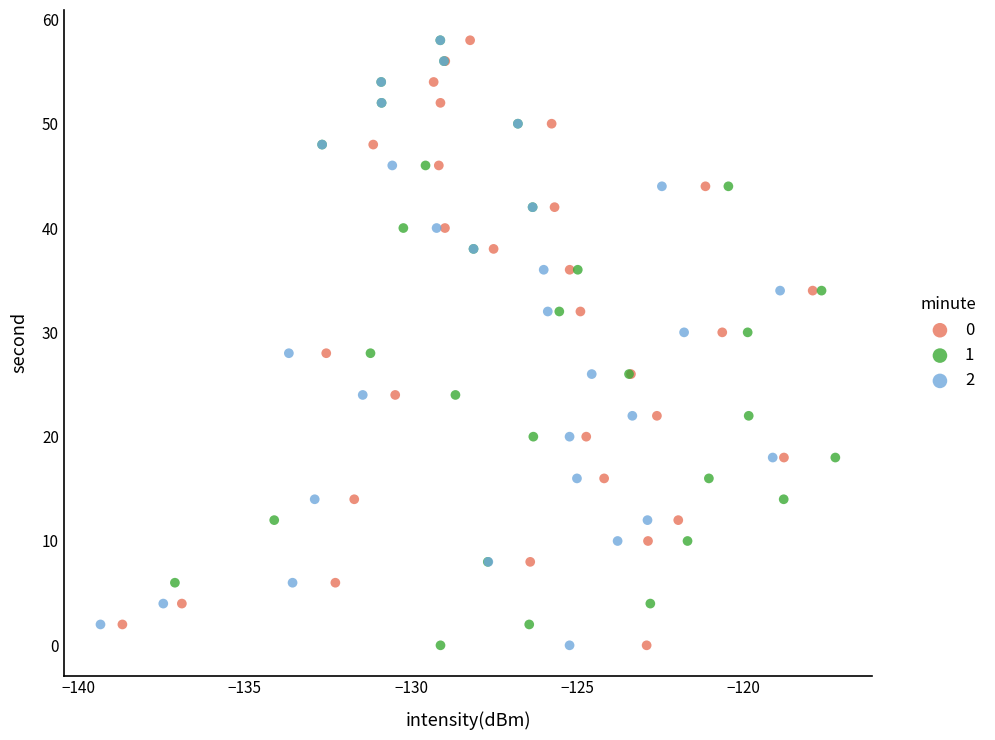

What are all the series names shown in the legend?

0, 1, 2